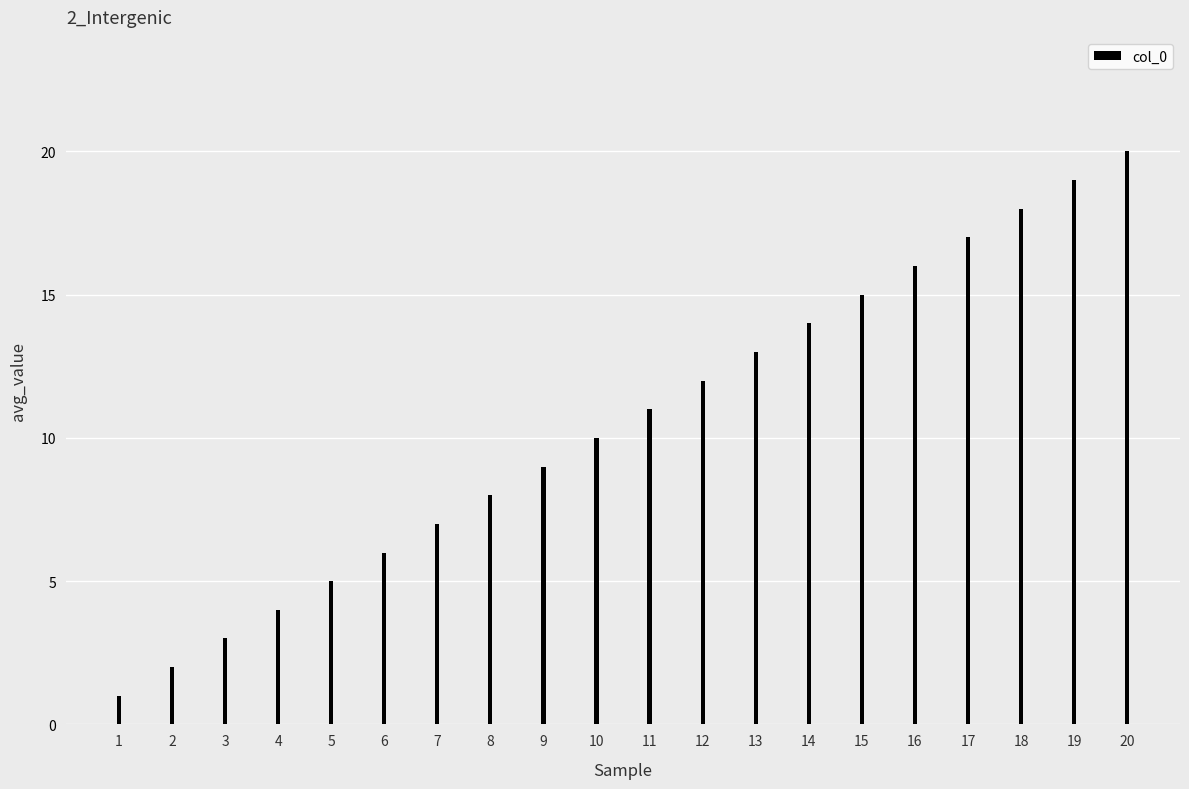

List the labels in order of value, smallest first.

1, 2, 3, 4, 5, 6, 7, 8, 9, 10, 11, 12, 13, 14, 15, 16, 17, 18, 19, 20